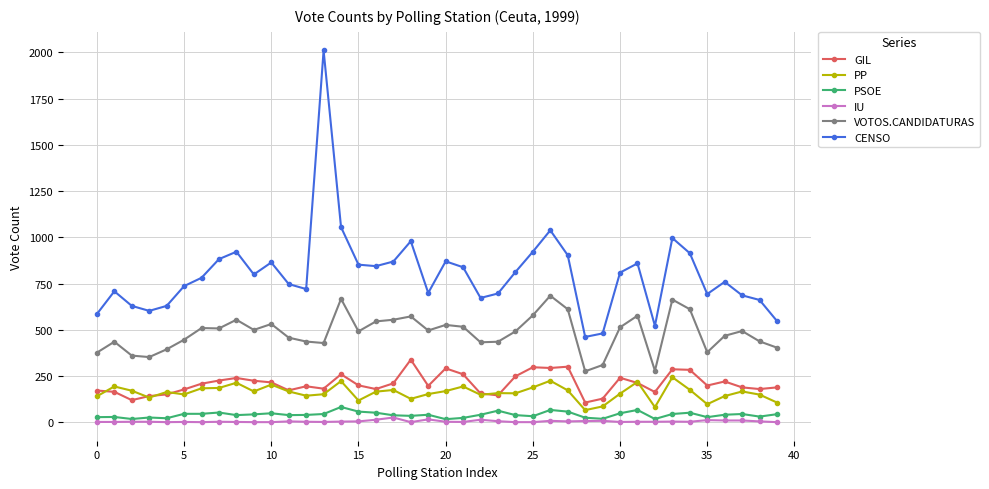

What is the lowest value of the VOTOS.CANDIDATURAS series?

275